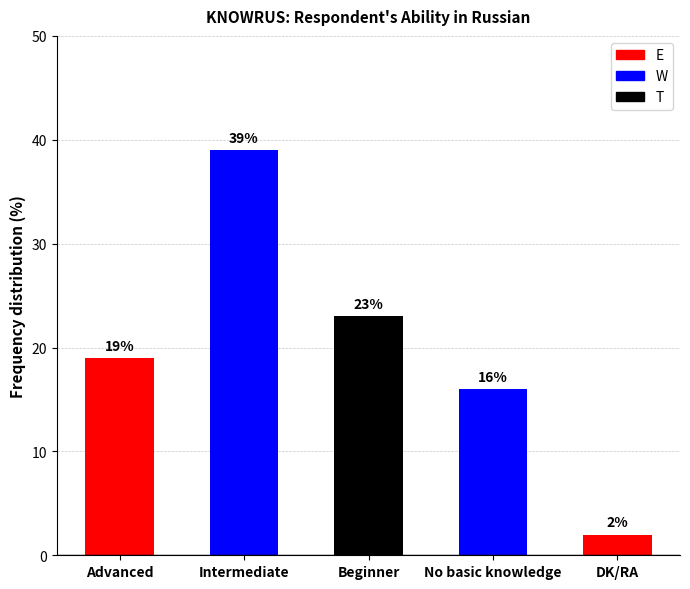

Rank the categories by value from lowest to highest.

DK/RA, No basic knowledge, Advanced, Beginner, Intermediate